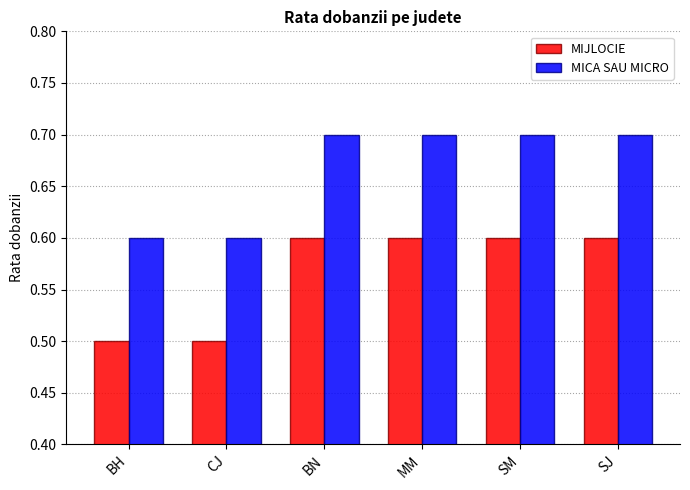

What is the minimum value shown in the chart?

0.5